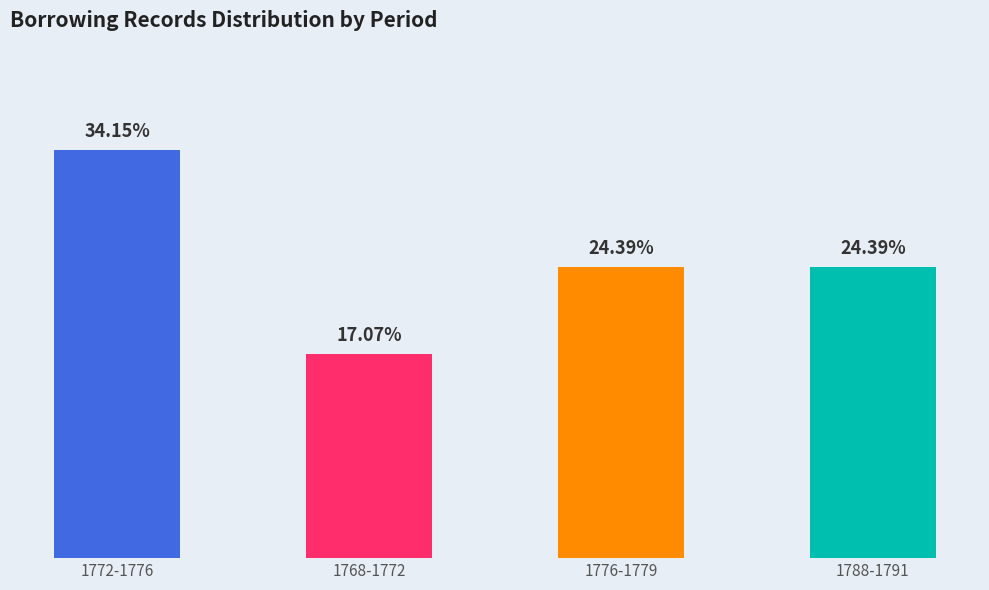

List the labels in order of value, largest first.

1772-1776, 1776-1779, 1788-1791, 1768-1772